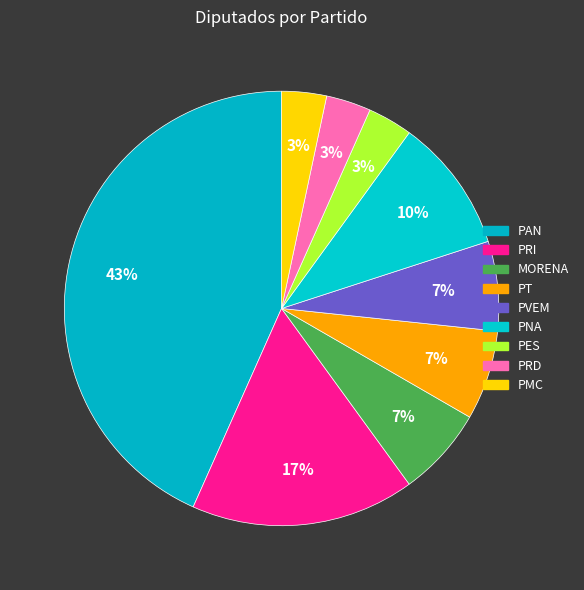

Which slice is the smallest?

PES